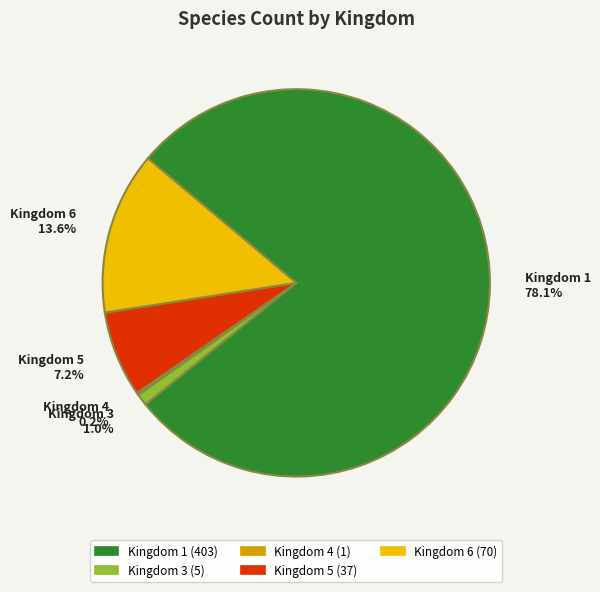

Is there a majority slice in this chart?

Yes